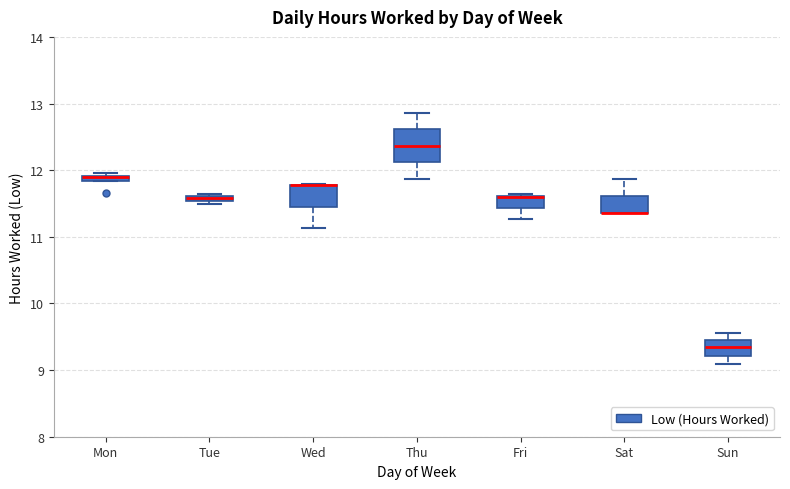

Where is the lower edge of the box for Fri on the y-axis? The values are not printed on the chart, so give them approximately, as read against the axis.

11.4